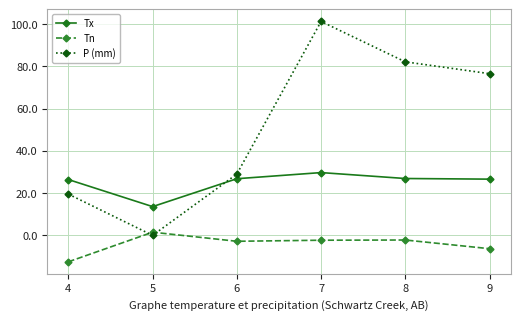

What is the value of the P (mm) point at the 6th from the left?

76.5